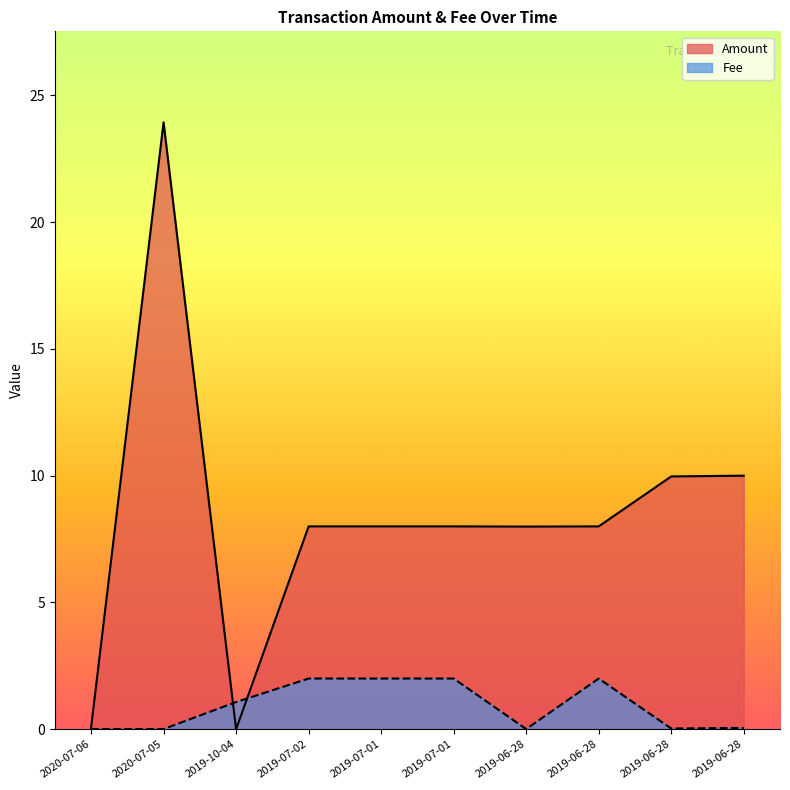

Reading left to right, extract all data points from this chart.

Amount: 2020-07-06=0.1	2020-07-05=23.9	2019-10-04=0.0	2019-07-02=8.0	2019-07-01=8.0	2019-07-01=8.0	2019-06-28=8.0	2019-06-28=8.0	2019-06-28=10.0	2019-06-28=10.0
Fee: 2020-07-06=0.0	2020-07-05=0.0	2019-10-04=1.1	2019-07-02=2.0	2019-07-01=2.0	2019-07-01=2.0	2019-06-28=0.0	2019-06-28=2.0	2019-06-28=0.0	2019-06-28=0.1